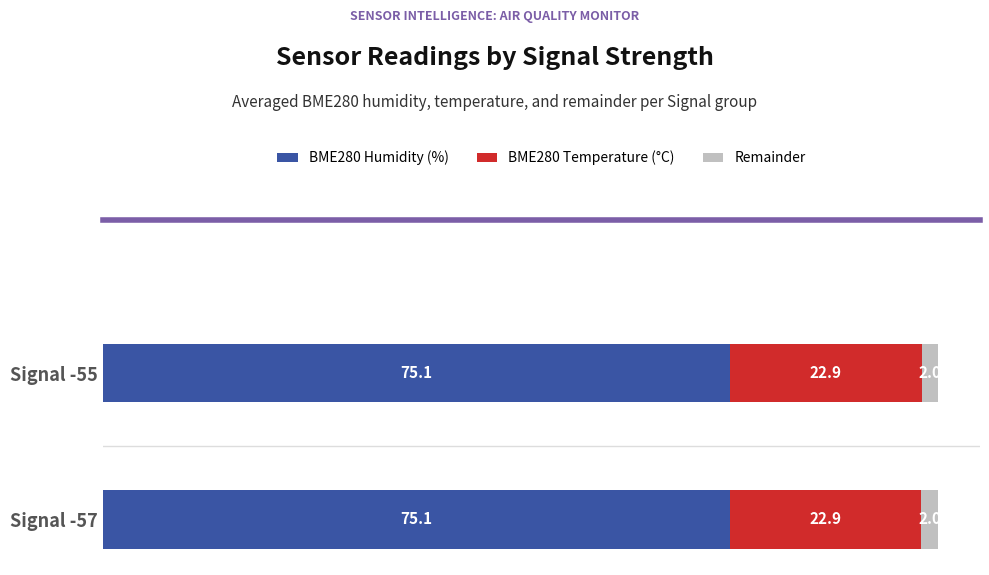

What is the highest value of the BME280 Humidity (%) series?

75.1